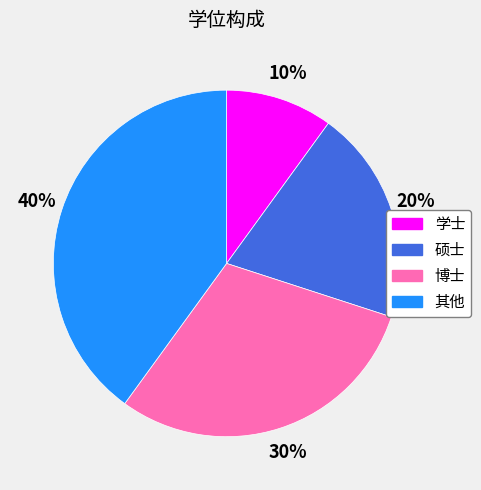

To the nearest percent, what is the combined percentage of 学士 and 其他?

50%